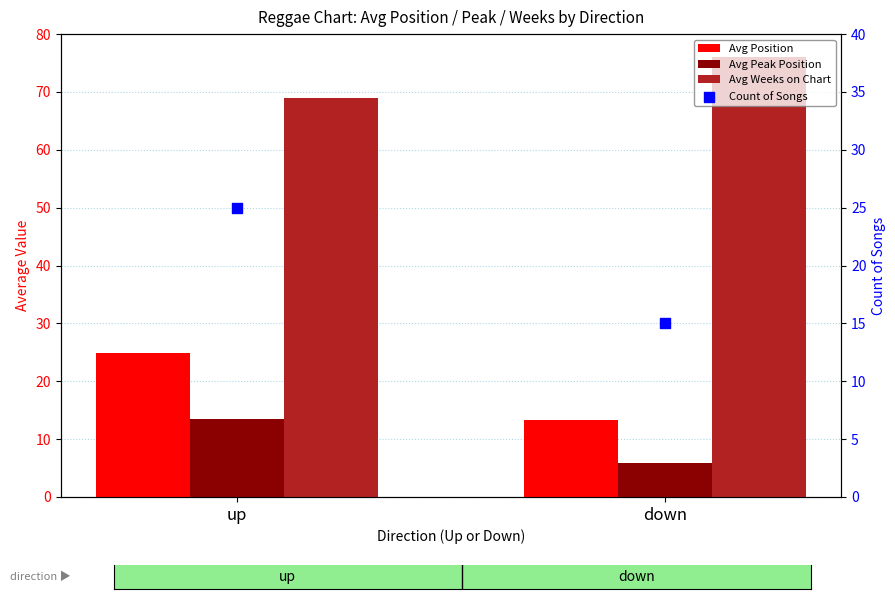

Which series contains the lowest Y value?

Avg Peak Position